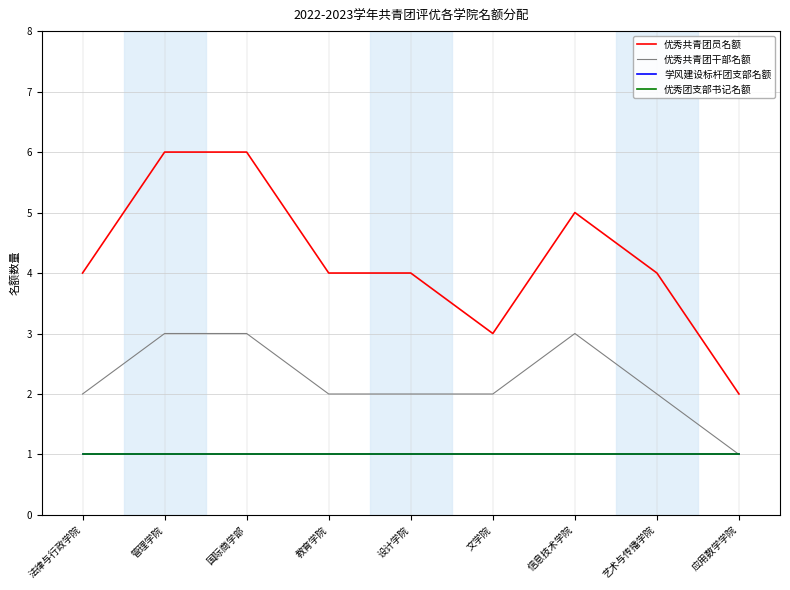

True or false: 优秀共青团员名额 and 优秀团支部书记名额 cross at least once.

False